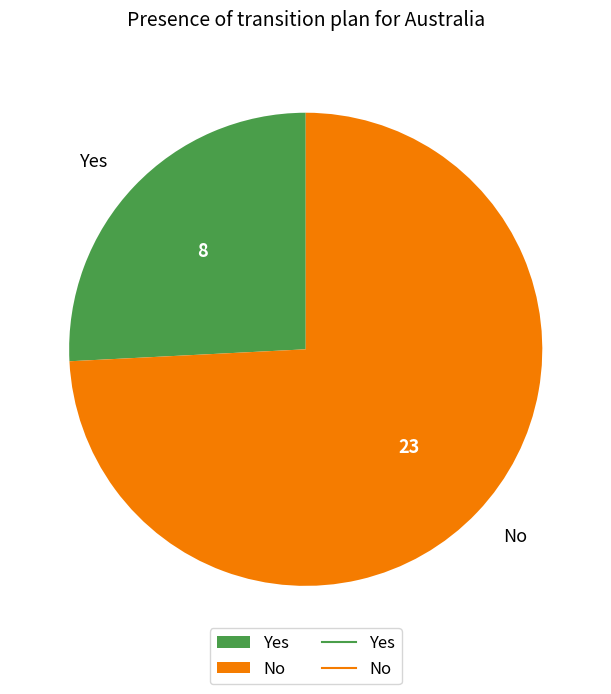

Combined, do No and Yes account for over 50%?

Yes